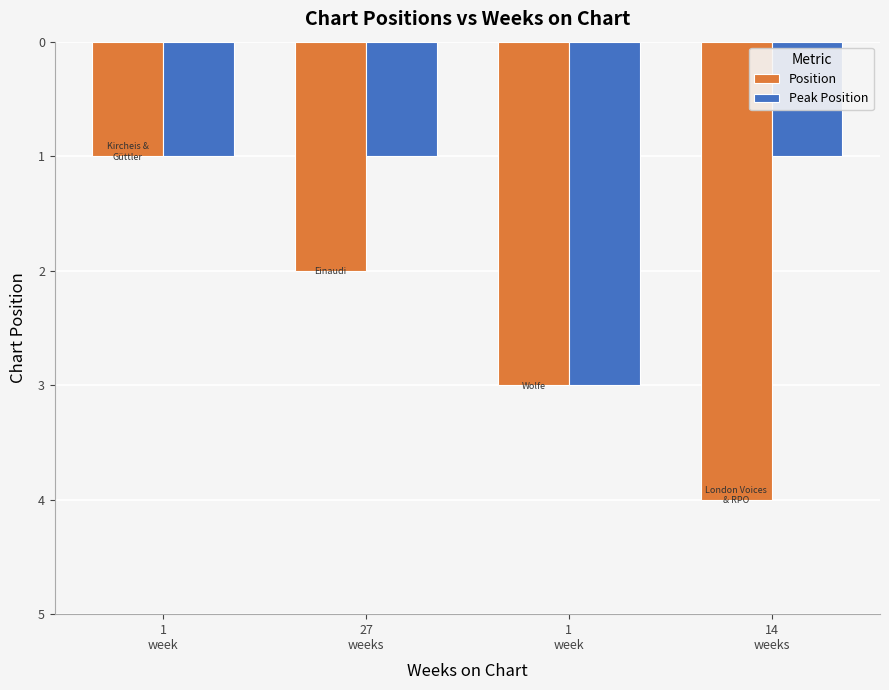

True or false: Position has a value of 1 at 1
week.

True